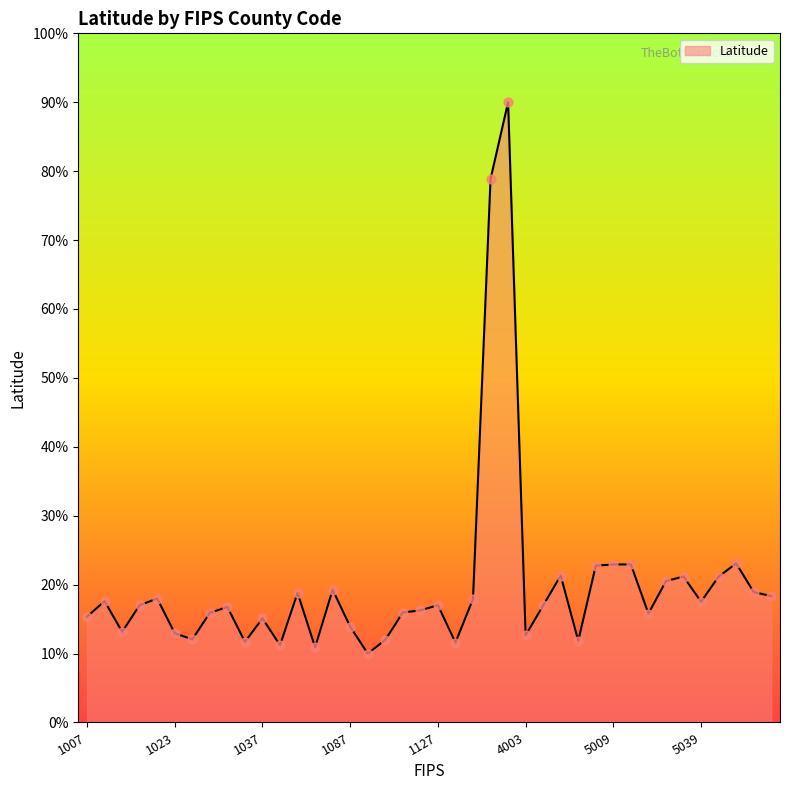

What is the minimum value shown in the chart?

10.0